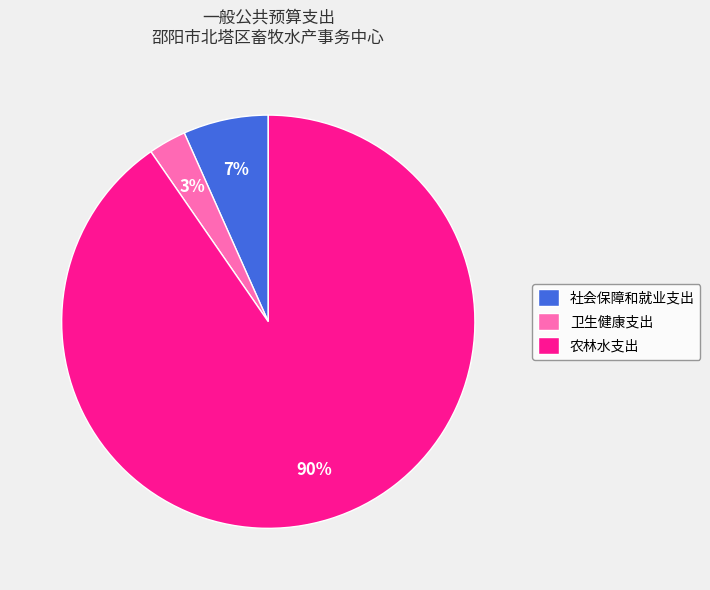

Which slice is the smallest?

卫生健康支出